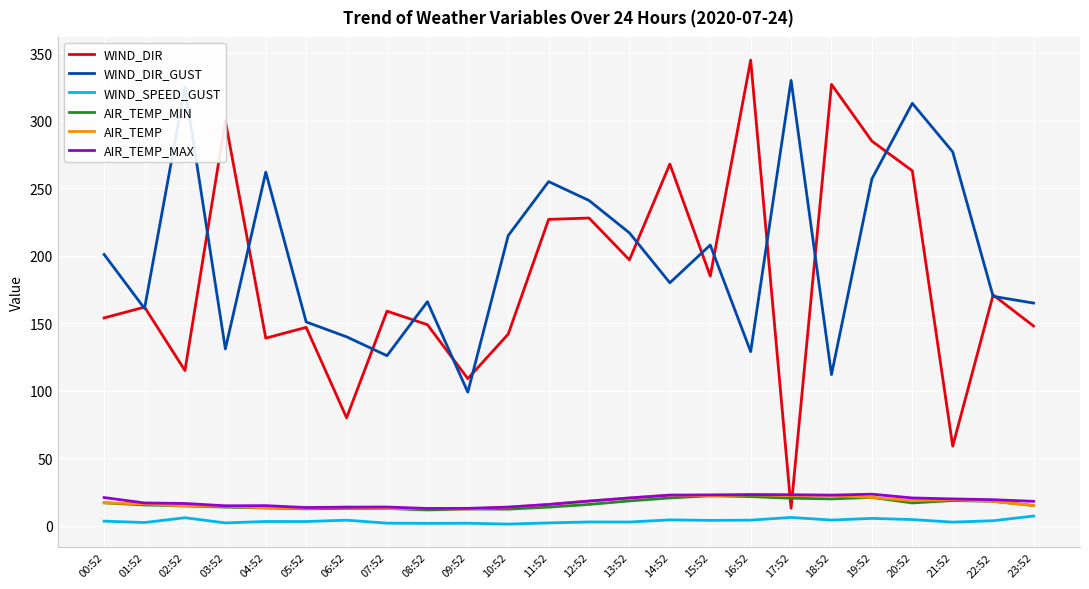

What is the greatest value displayed?

345.0